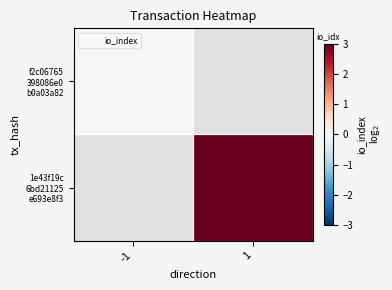

Which category has the lowest value across all series?

-1